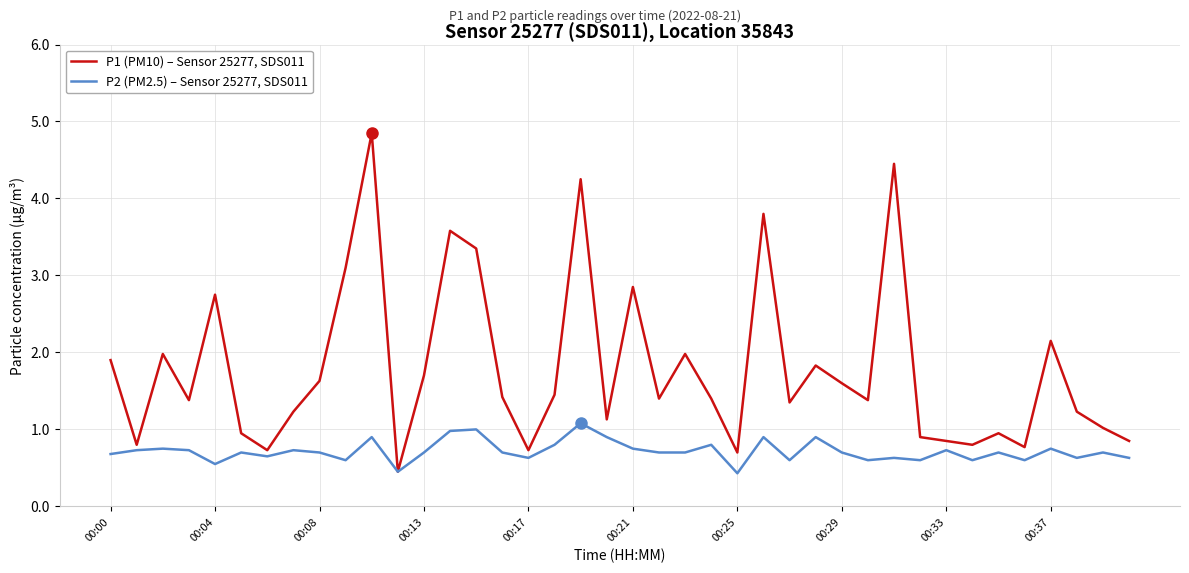

List the series in order of their peak value, highest first.

P1 (PM10) – Sensor 25277, SDS011, P2 (PM2.5) – Sensor 25277, SDS011